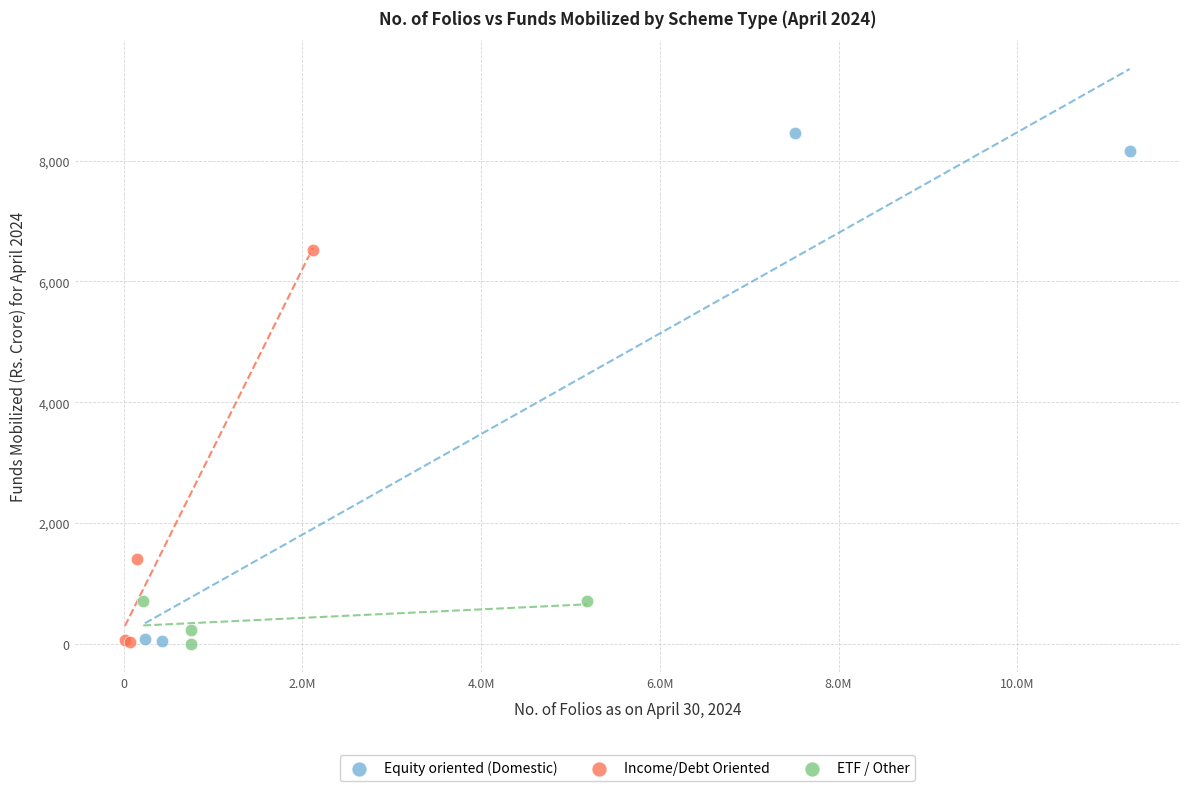

Which series has the largest Y range (max minus min)?

Equity oriented (Domestic)